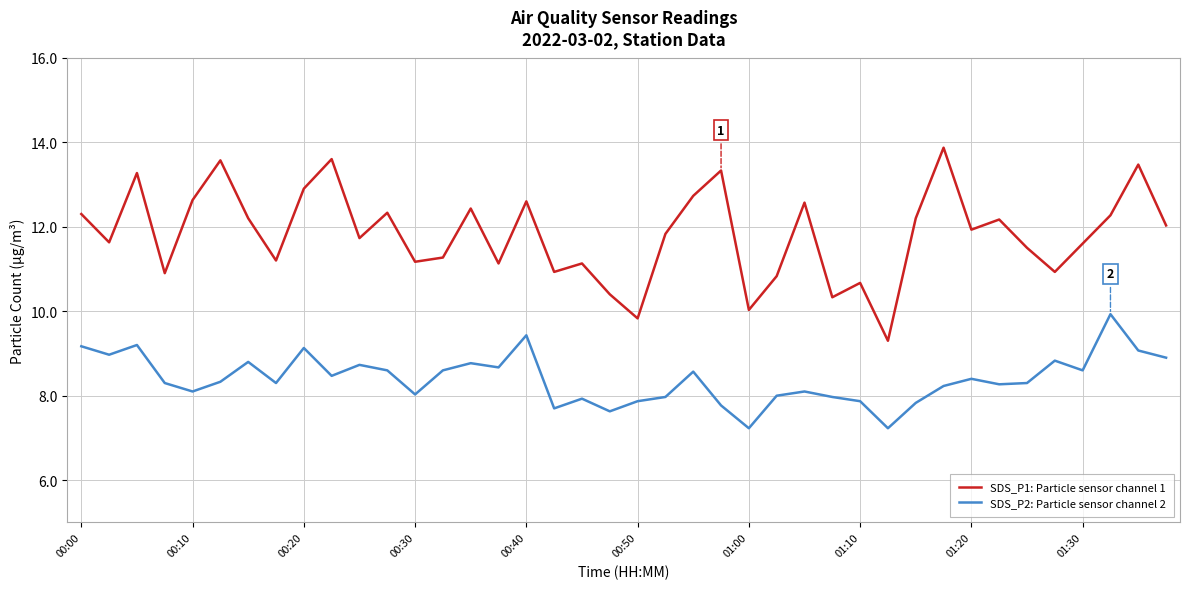

Which series has the largest range (max minus min)?

SDS_P1: Particle sensor channel 1